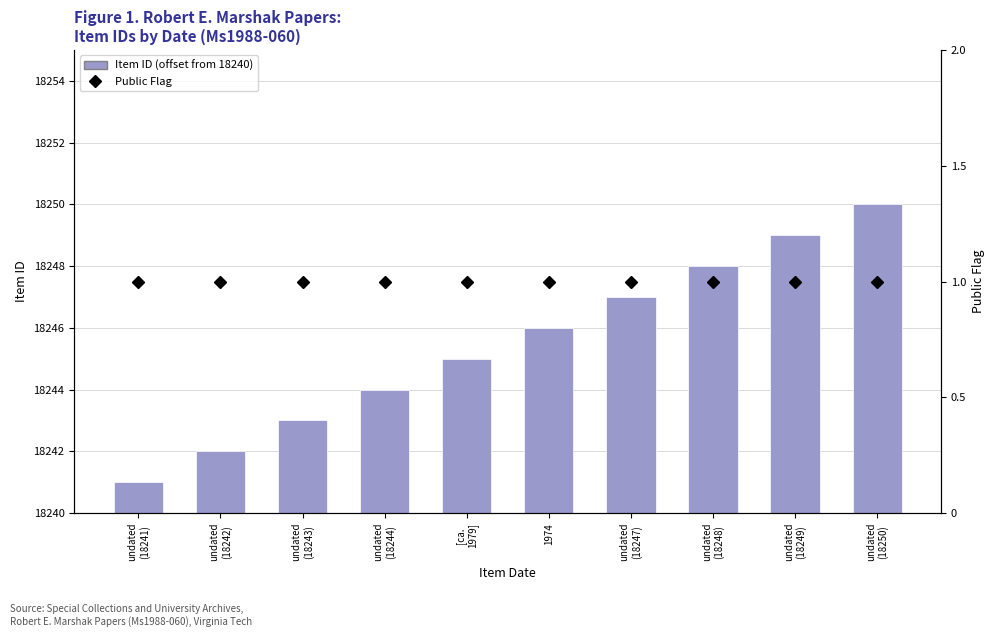

At which category is the sum across all series the highest?

undated
(18250)